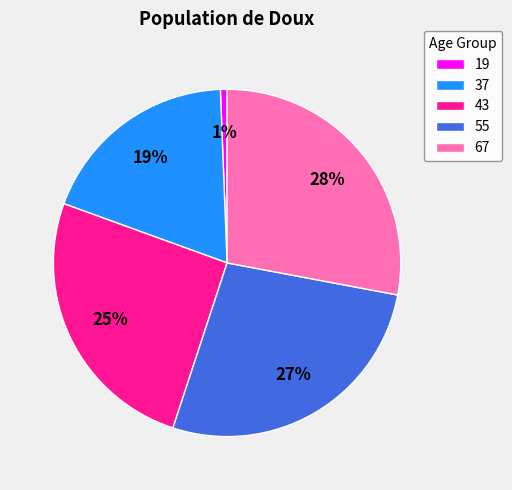

Does 67 represent more than half of the total?

No